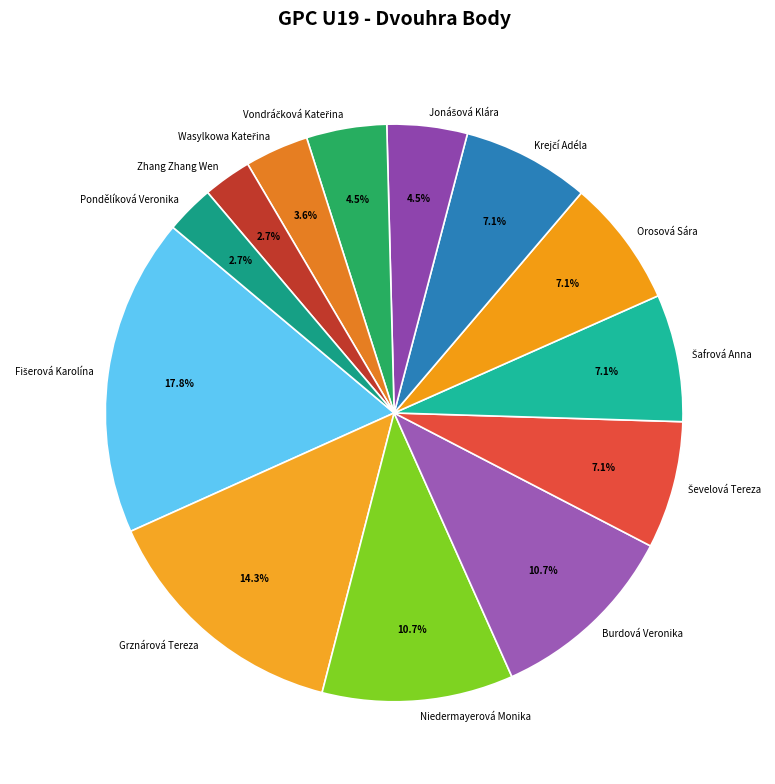

Does Niedermayerová Monika represent more than half of the total?

No